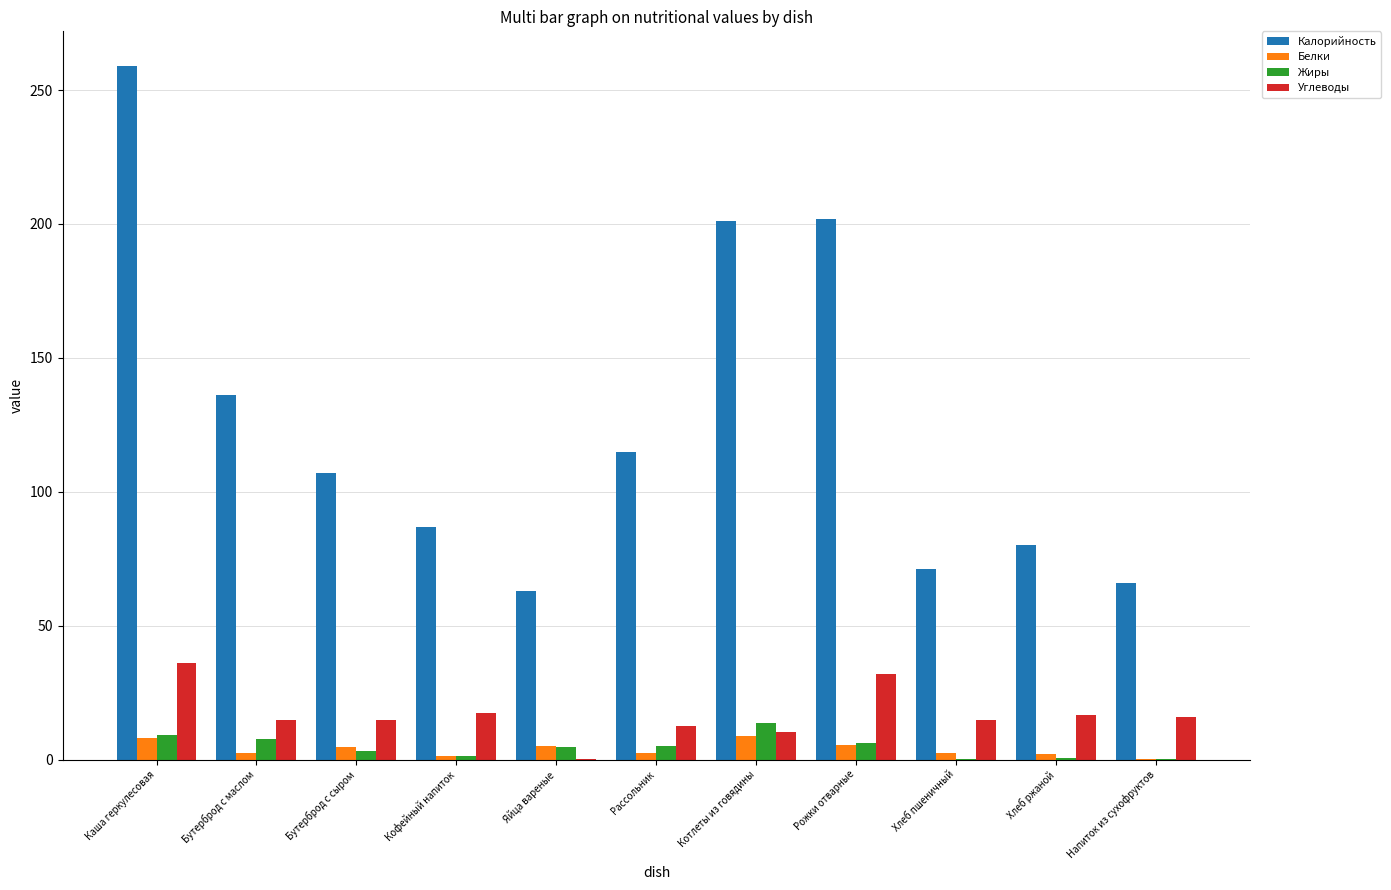

How many series are shown in this chart?

4